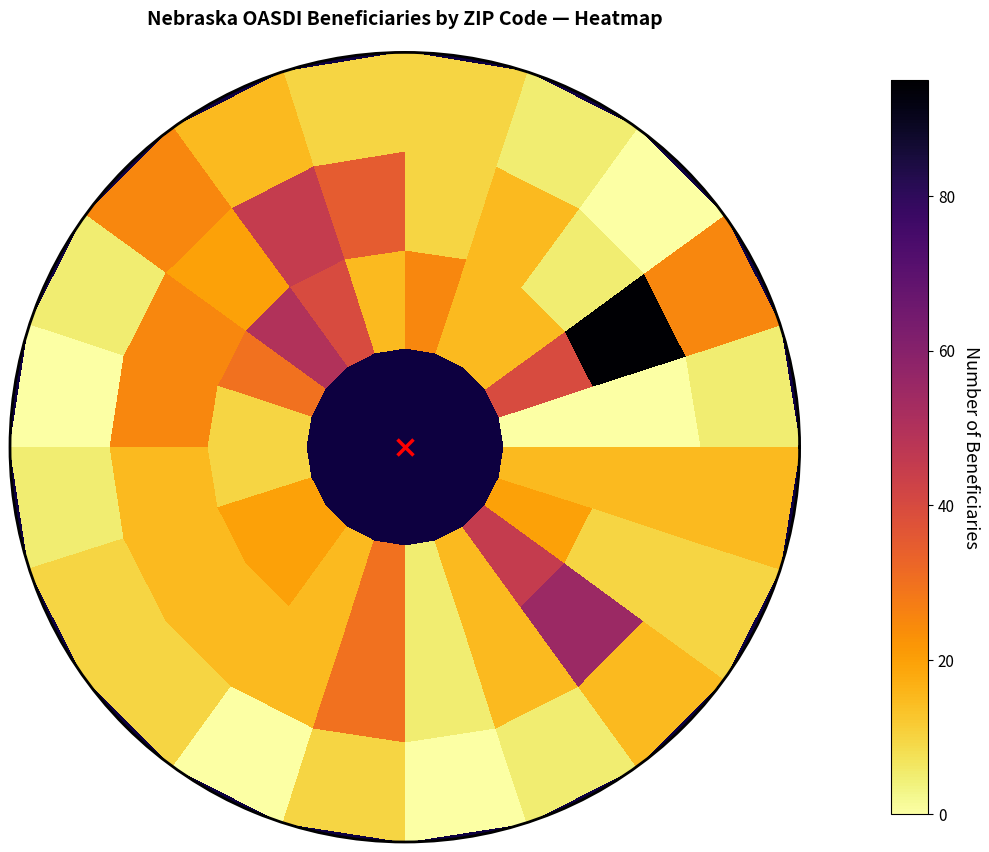

How many categories are shown in the chart?

20